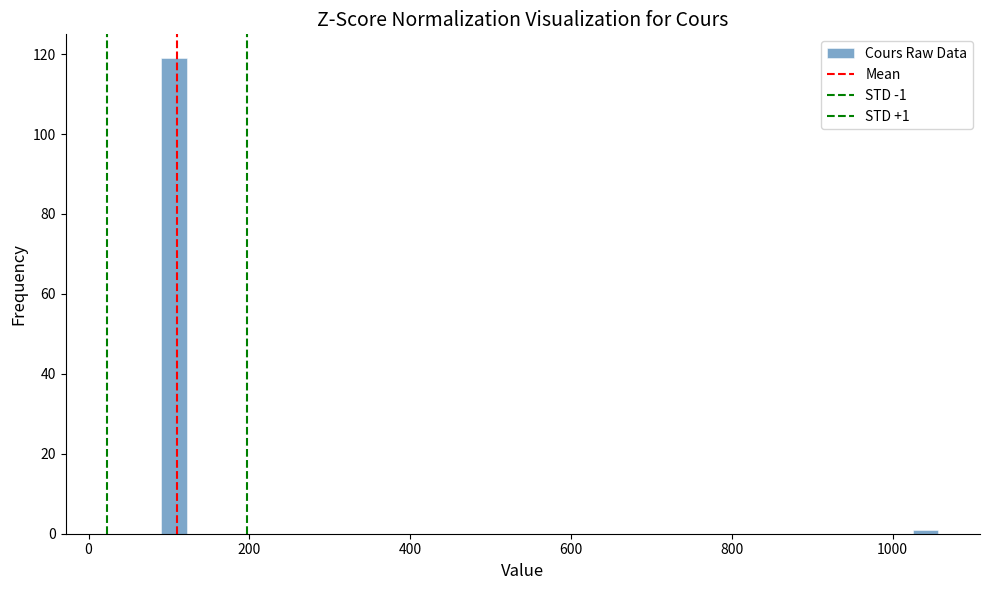

Read against the x-axis, roughly where is the centre of the tallest bar?

100